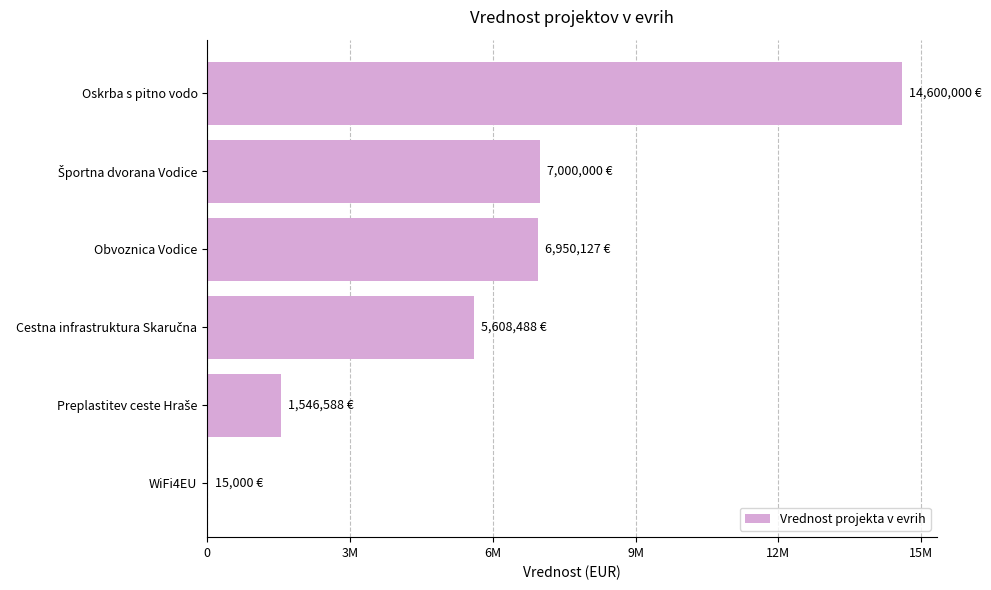

Are the bars horizontal?

Yes